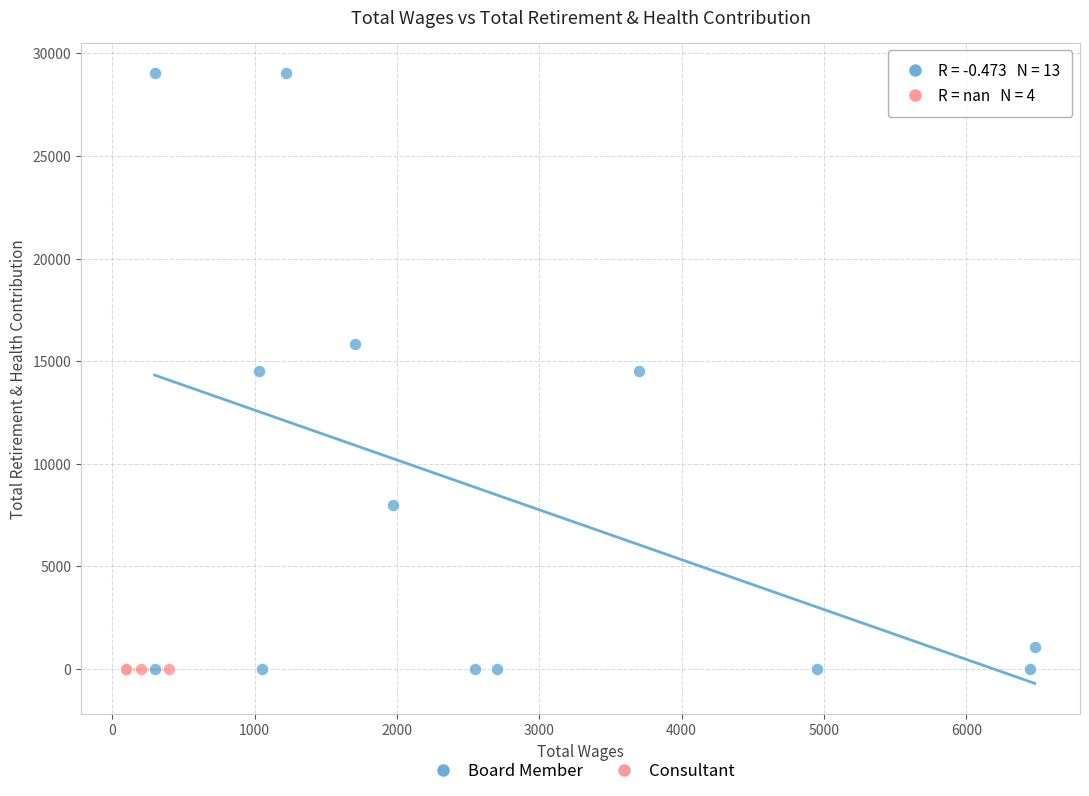

Which series reaches the maximum Y coordinate?

Board Member